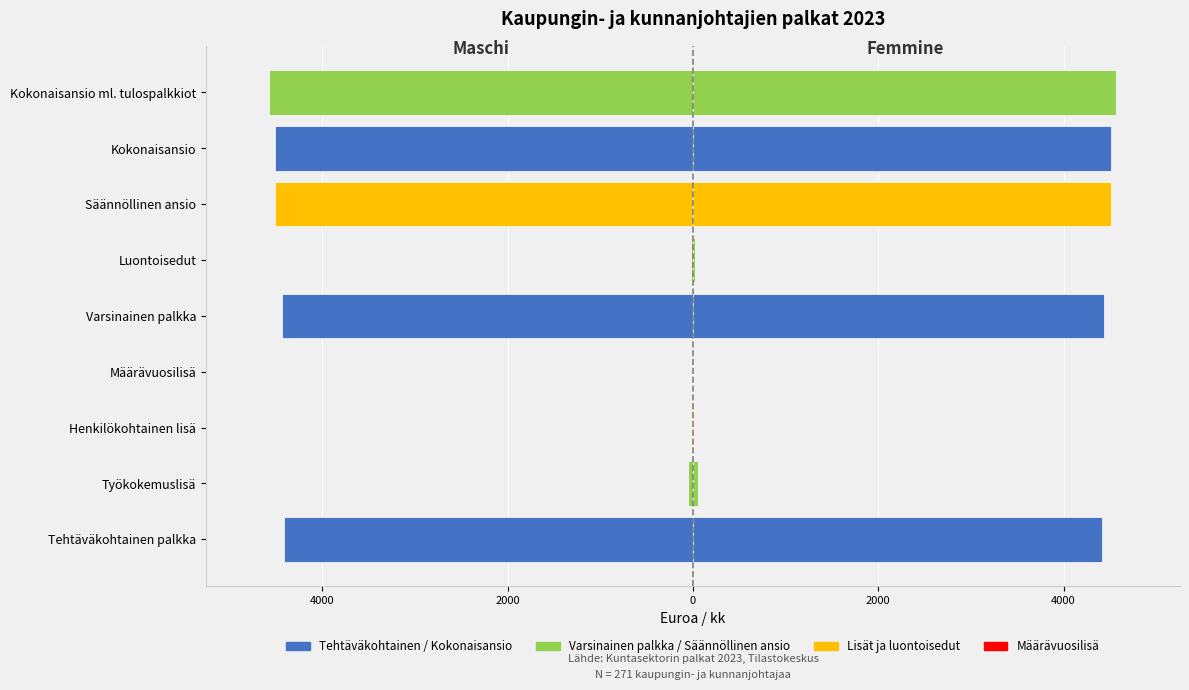

Between Työkokemuslisä and Henkilökohtainen lisä, which series saw the biggest shift?

Varsinainen palkka (vasen)